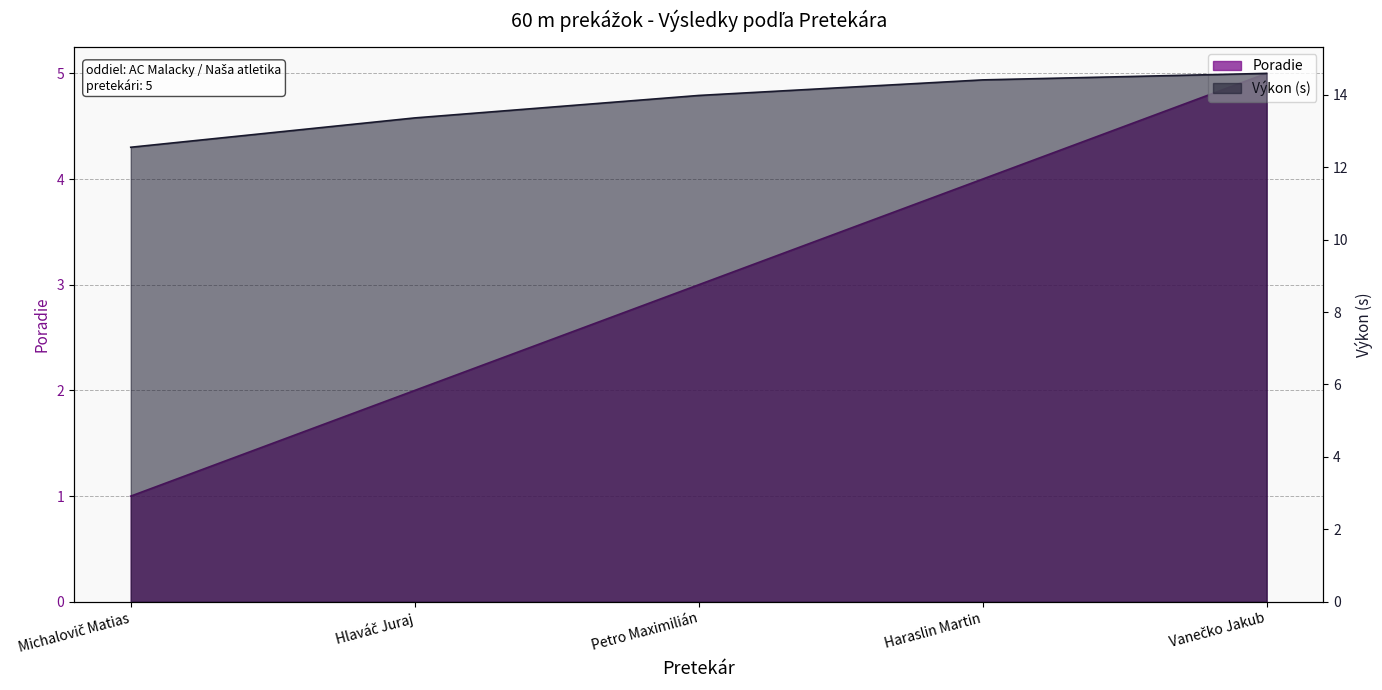

What is the smallest value displayed?

1.0